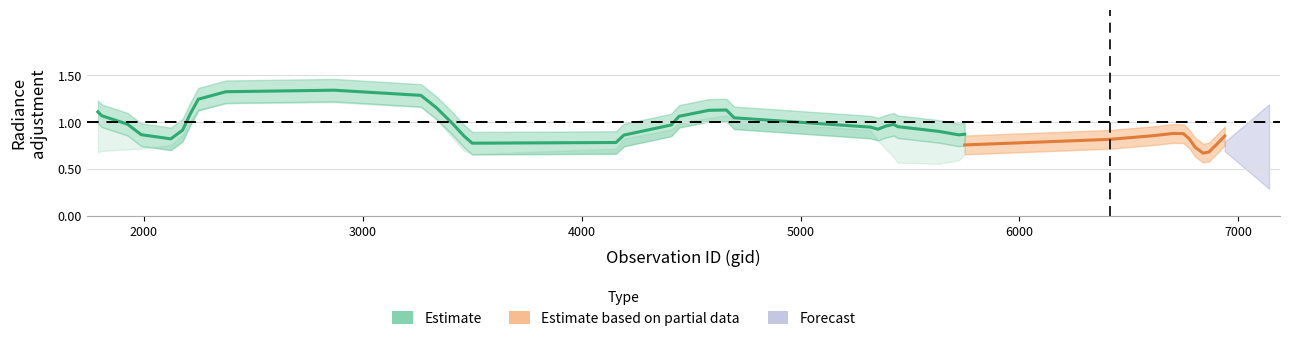

The value of rade9_mult_nadir_norm at 6 is 0.5. True or false?

False